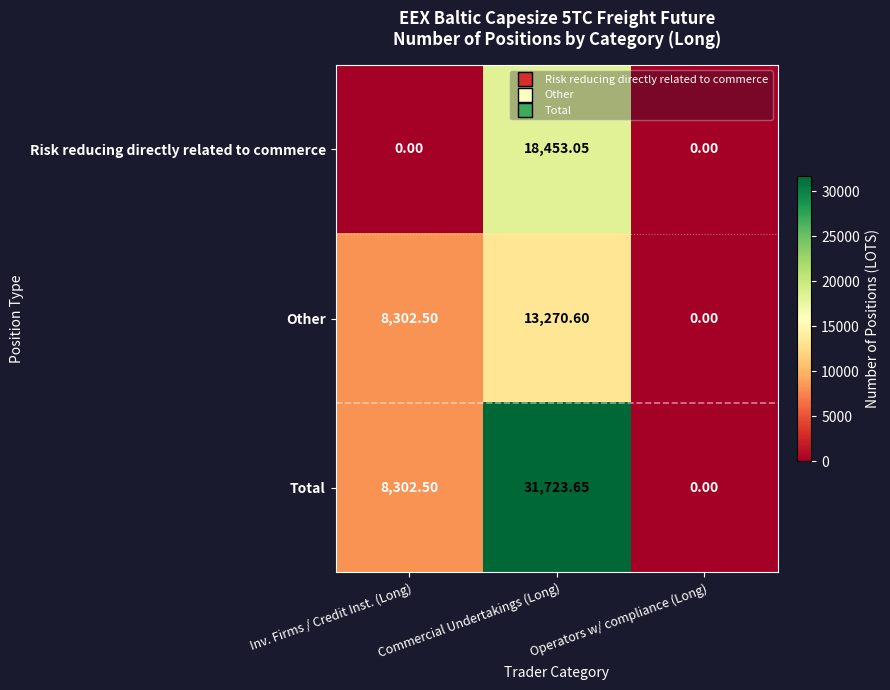

At which label does Other first exceed 8302?

Inv. Firms / Credit Inst. (Long)